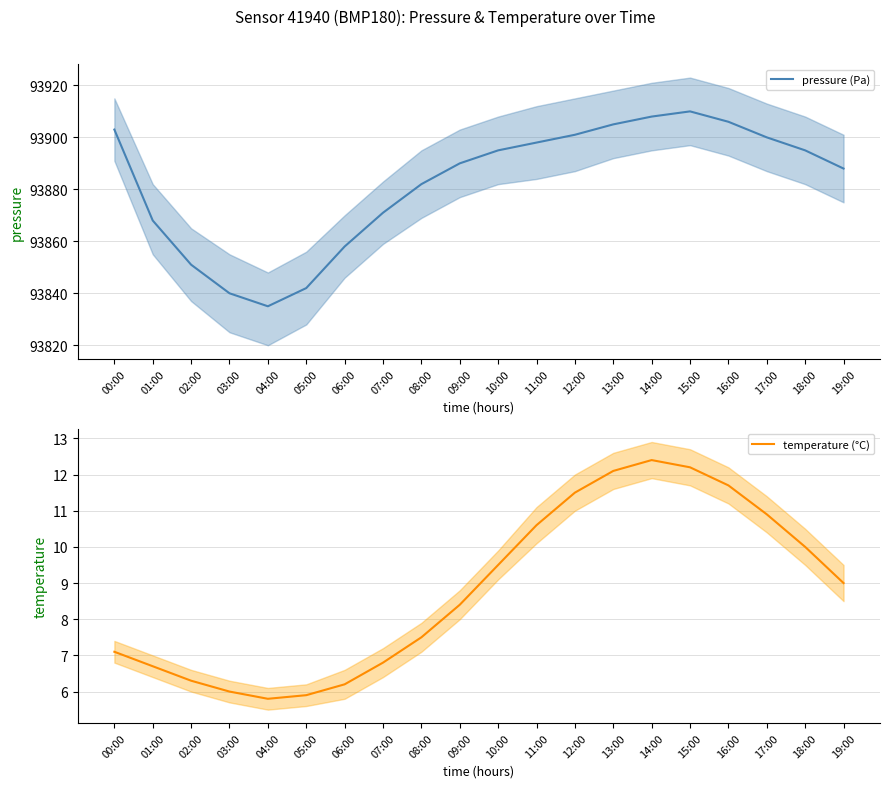

Is the value of pressure (Pa) at 12:00 greater than the value of temperature (°C) at 04:00?

Yes